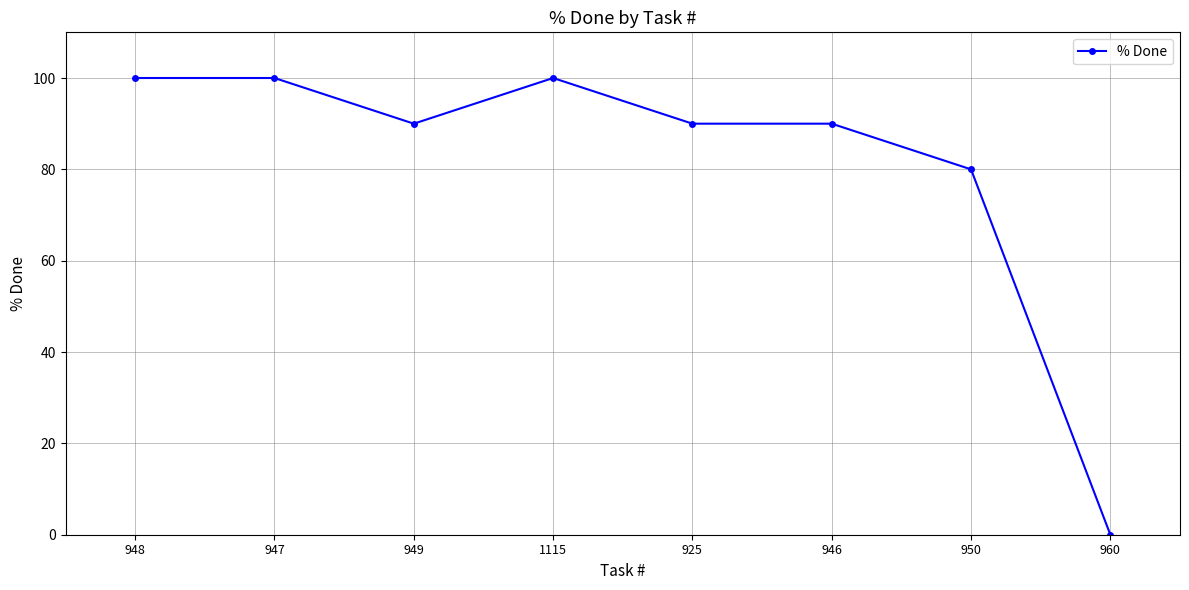

What is the label of the 3rd point from the right?

946